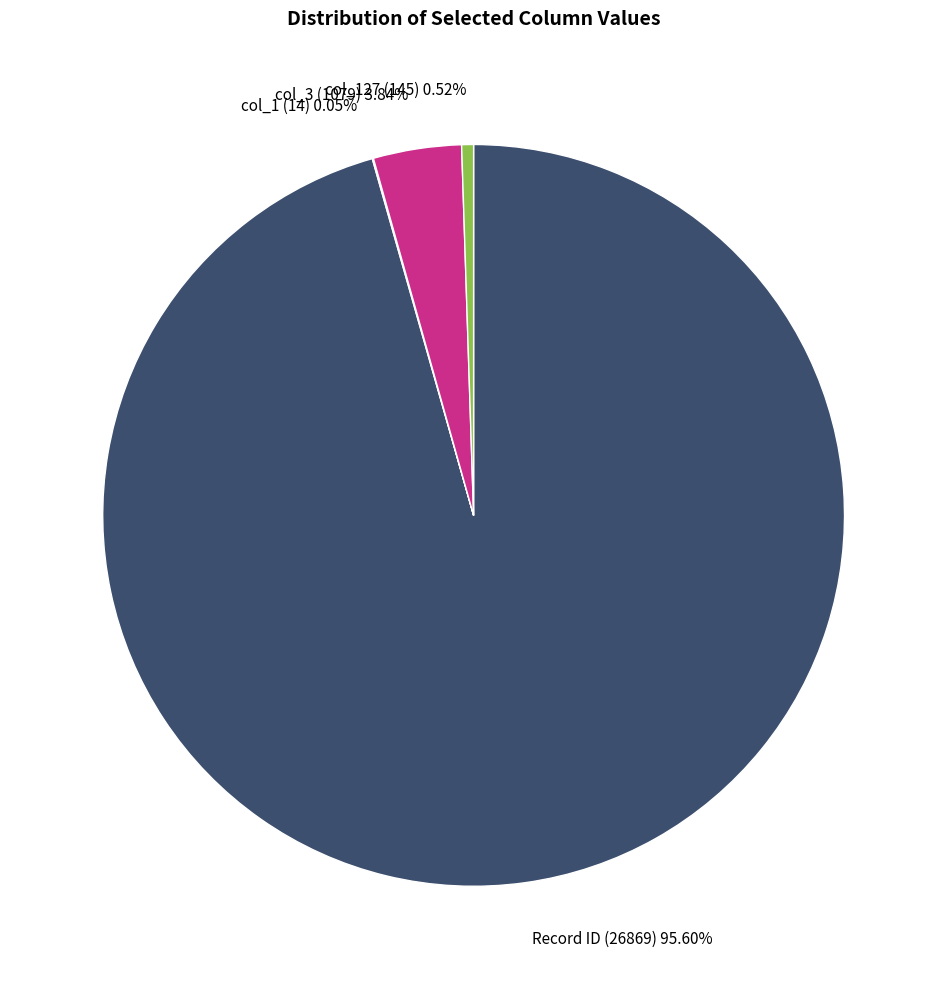

Does col_3 (1079) 3.84% represent more than half of the total?

No